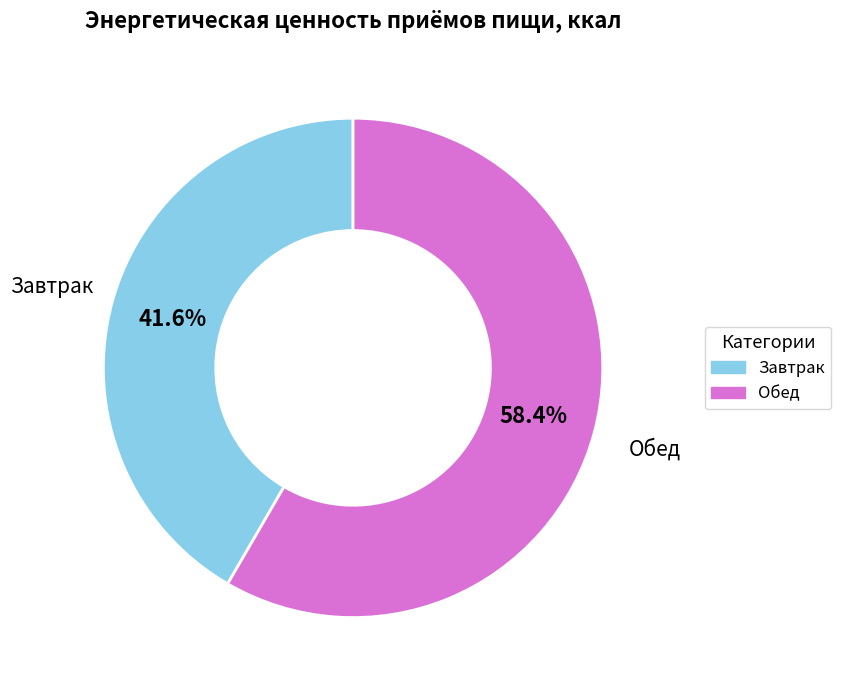

What is the ratio of the value at Завтрак to the value at Обед?

0.7